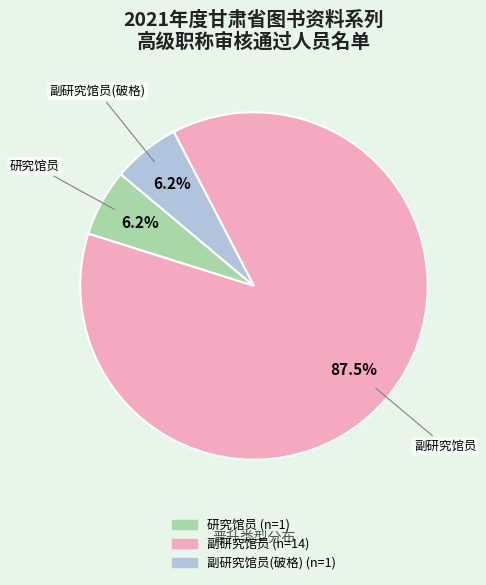

Is there a majority slice in this chart?

Yes